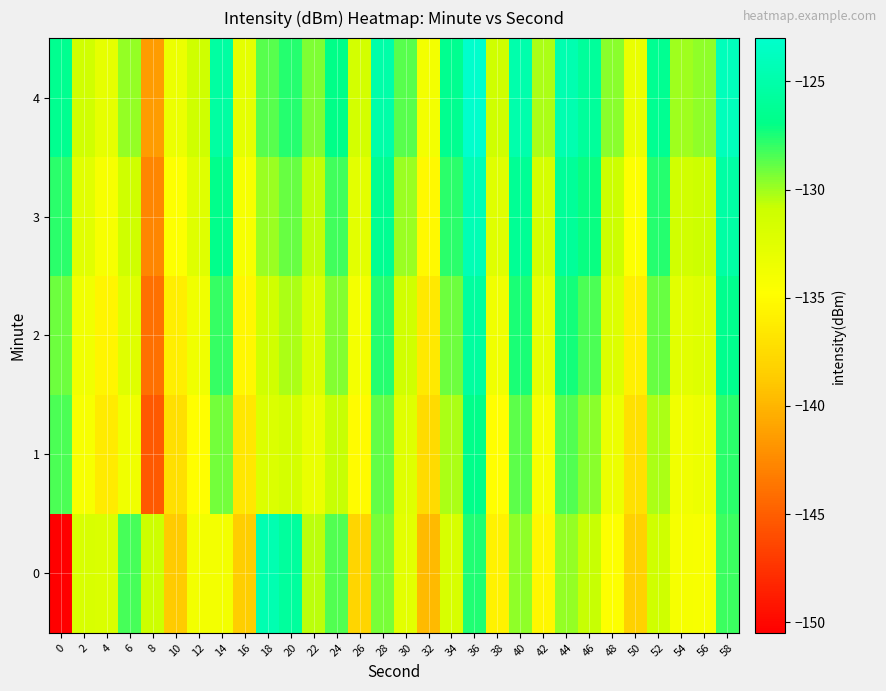

Which has a higher value, 26 or 50?

26